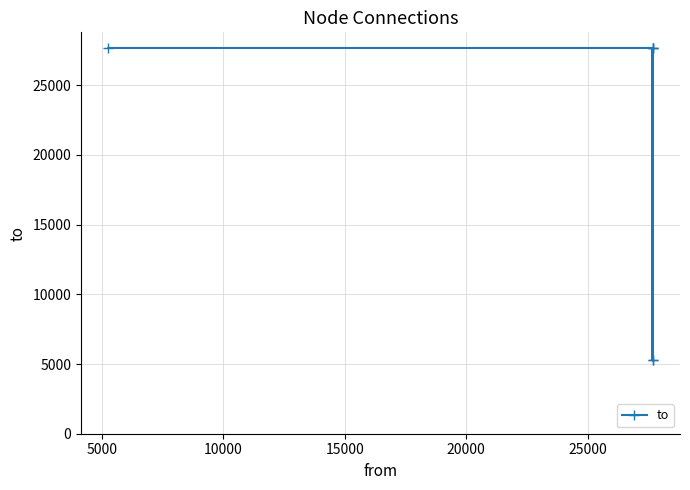

What is the value of the 2nd point from the left?

27675